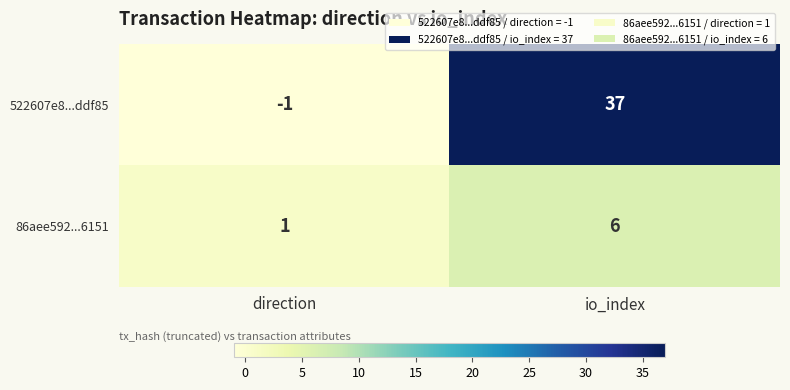

What is the approximate value of 86aee592...6151 at io_index?

6